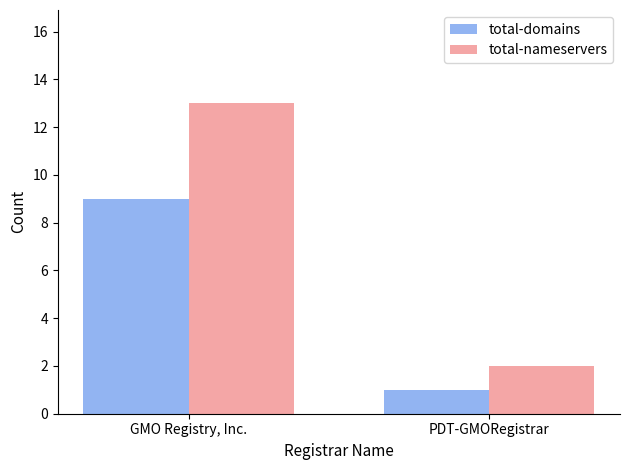

At which category is the sum across all series the highest?

GMO Registry, Inc.